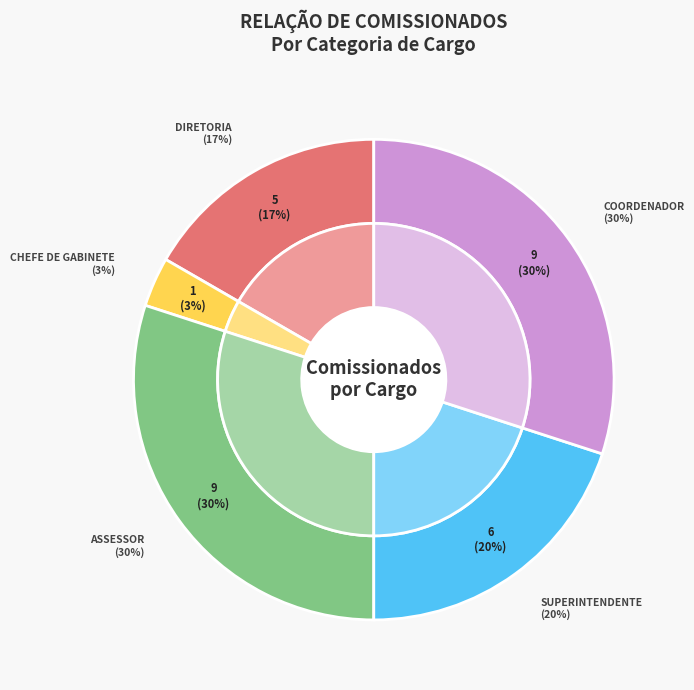

Rank the categories by value from highest to lowest.

ASSESSOR, COORDENADOR, SUPERINTENDENTE, DIRETORIA, CHEFE DE GABINETE